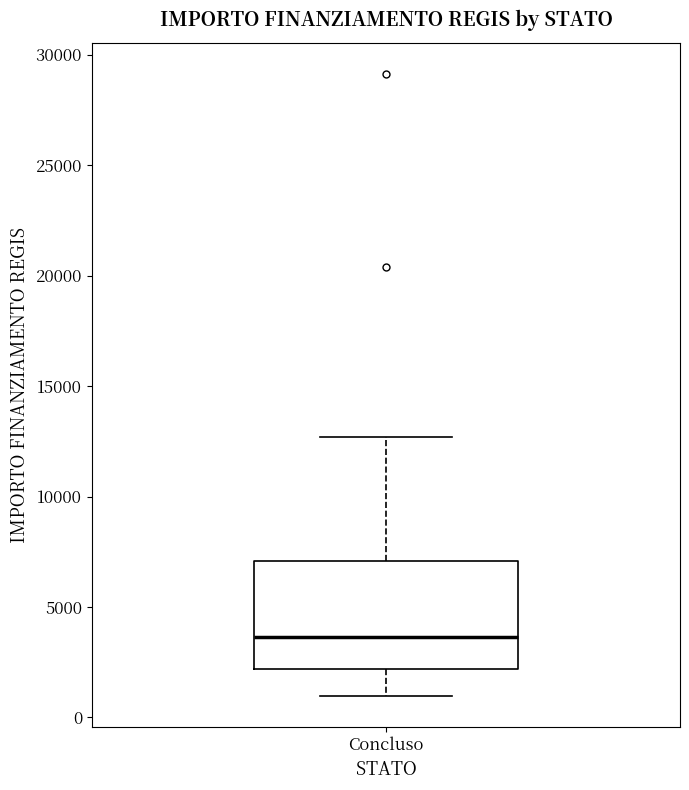

Where does the upper whisker of the box for Concluso end on the y-axis? The values are not printed on the chart, so give them approximately, as read against the axis.

12500